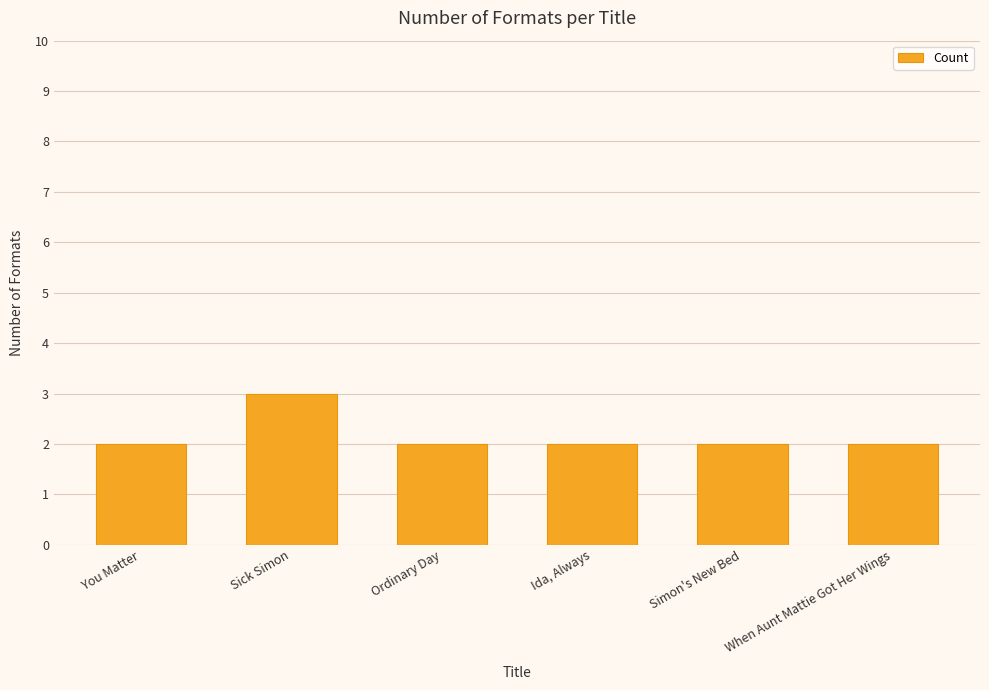

True or false: the data shows 2 at Ordinary Day.

True